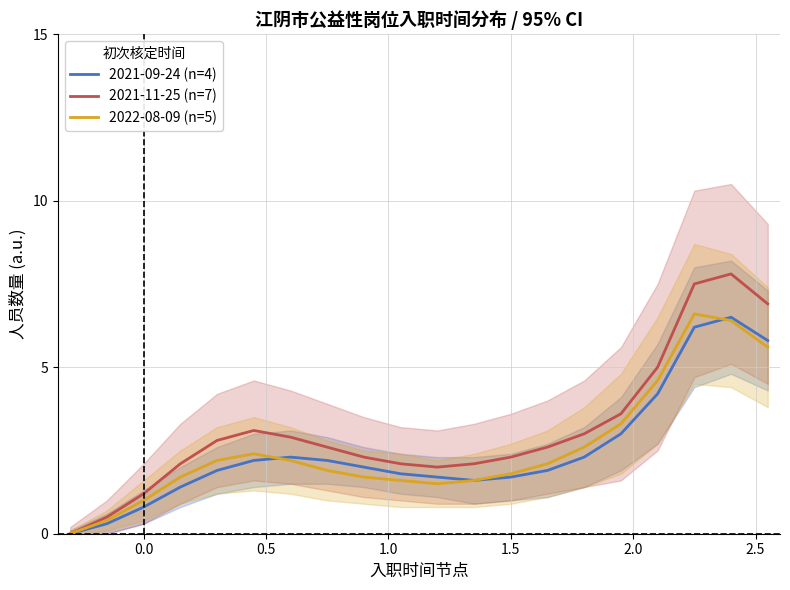

True or false: 2021-11-25 (n=7) and 2021-09-24 (n=4) intersect in this chart.

False